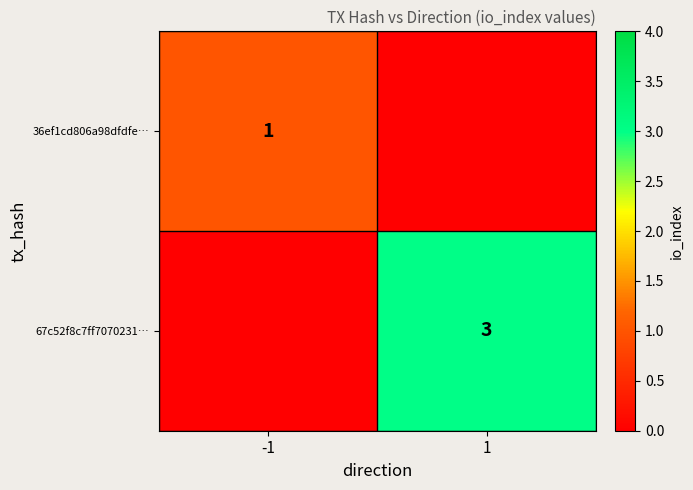

Is it true that 67c52f8c7ff7070231… equals 4 at 1?

False